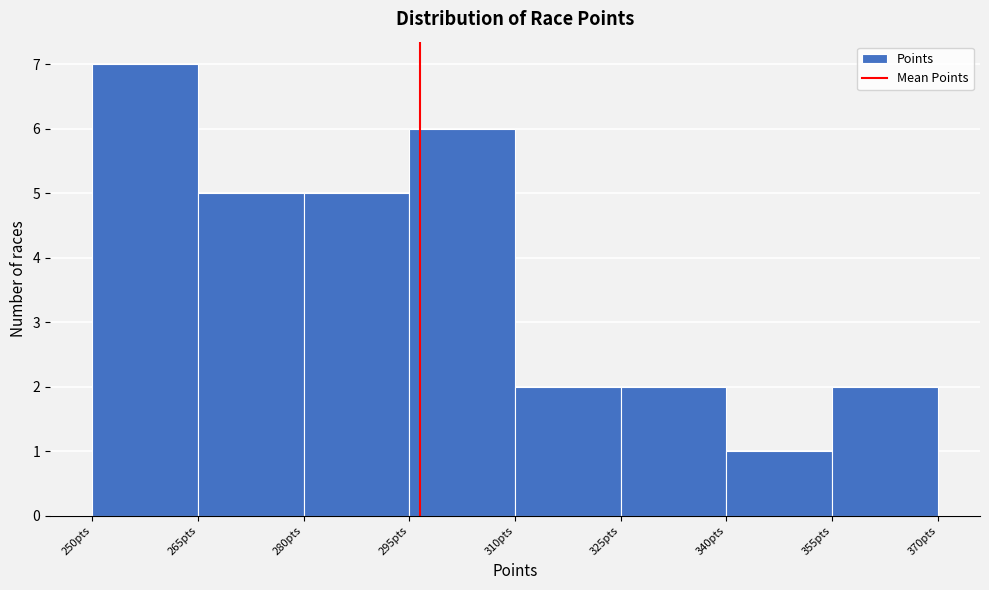

Which range on the x-axis has the tallest bar?

250 to 265